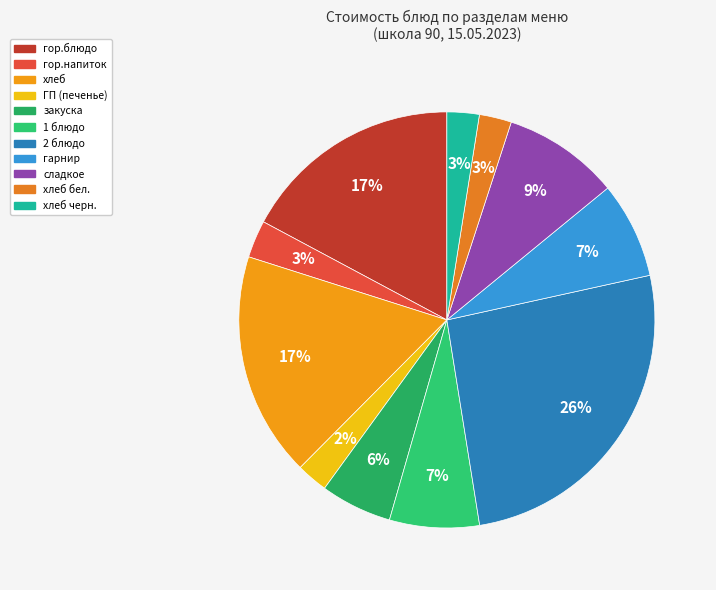

Which category has the smallest portion of the pie?

ГП